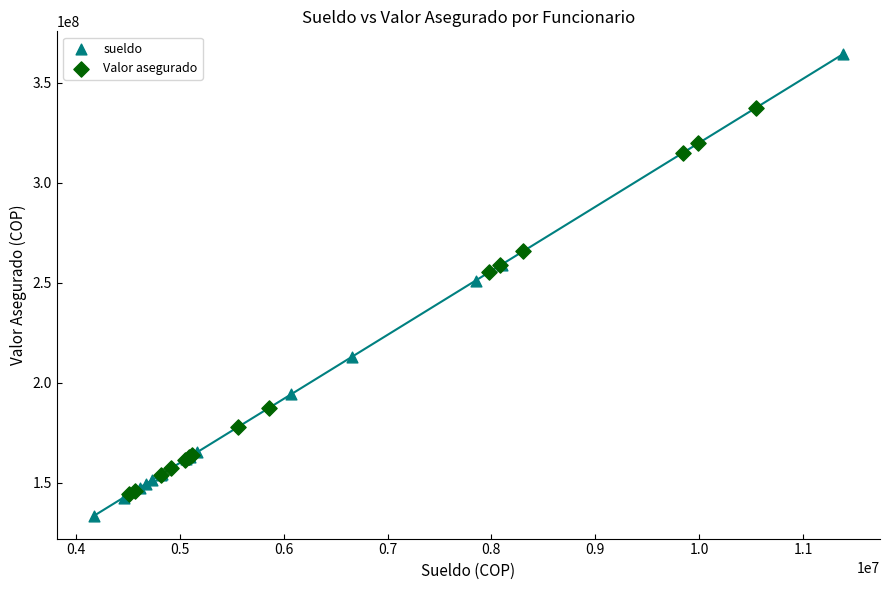

Which series reaches the maximum Y coordinate?

sueldo